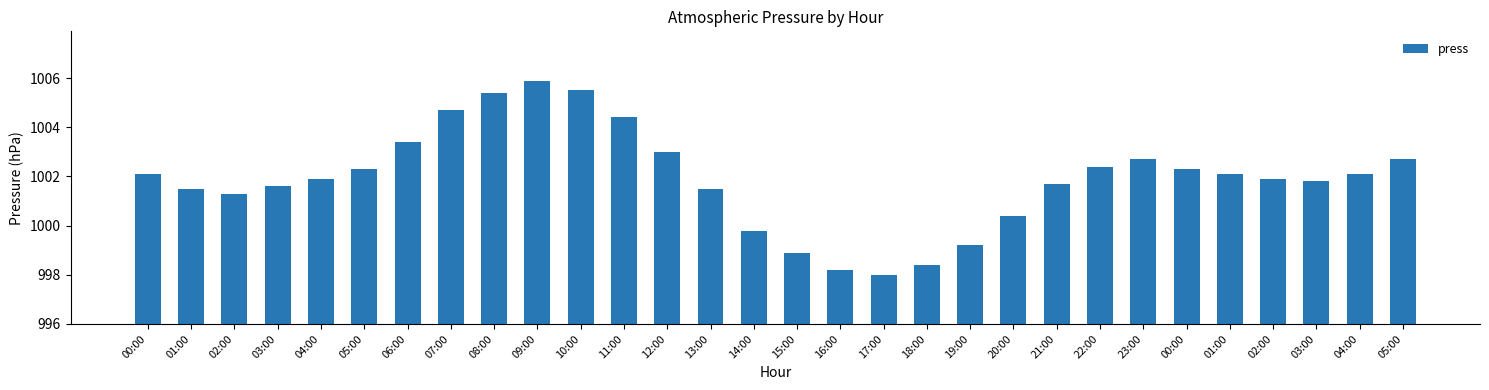

How many data points does each series have?

30